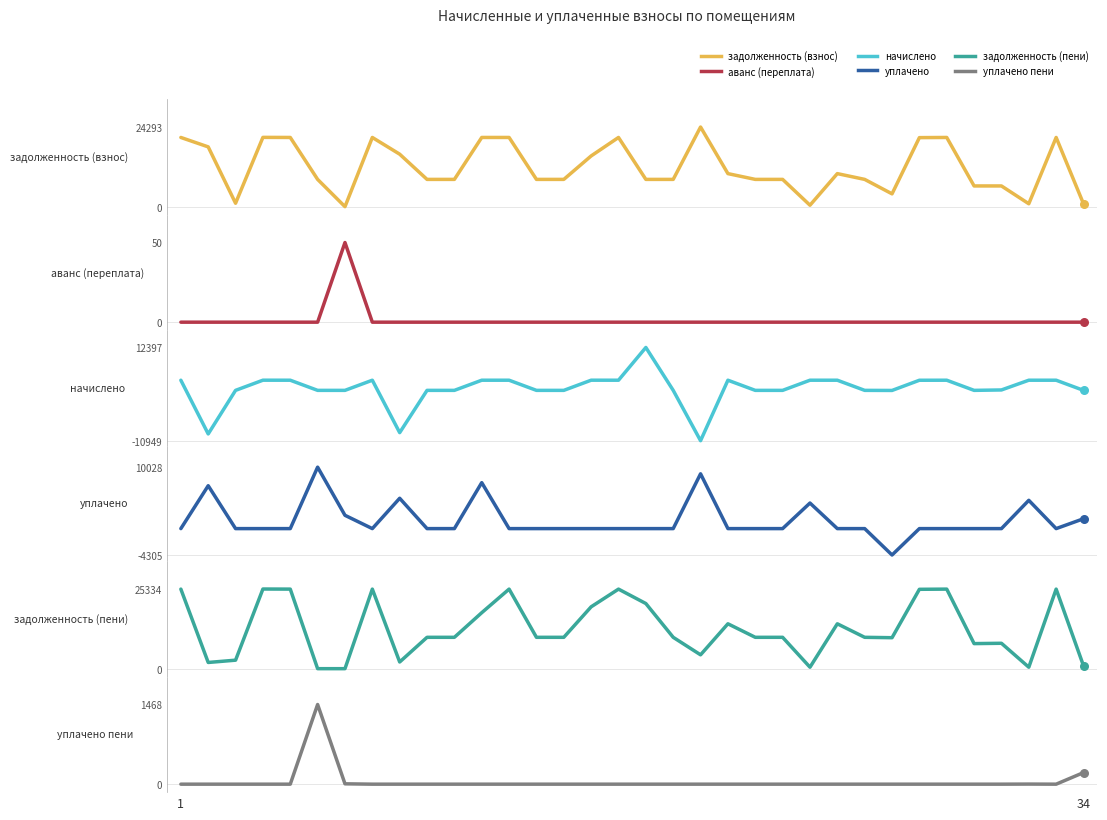

Which series has the largest Y range (max minus min)?

задолженность (пени)